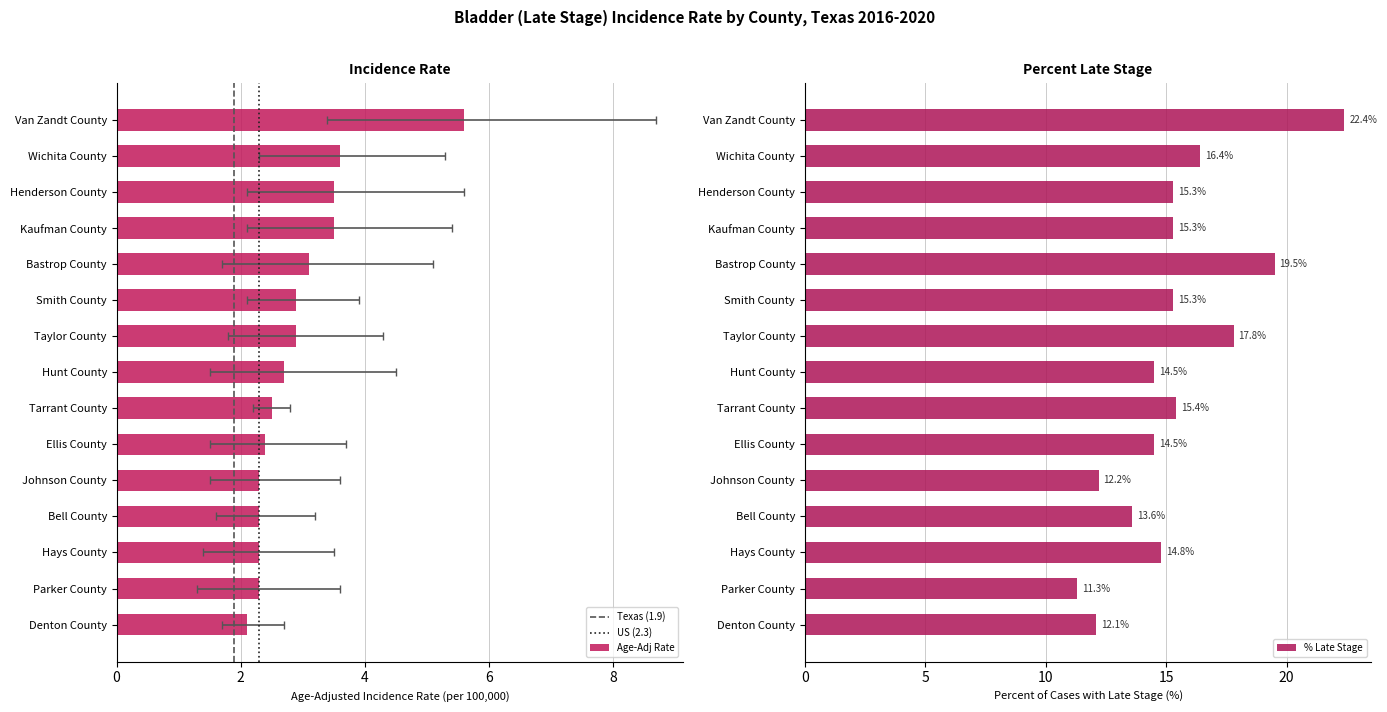

Is it true that Age-Adj Rate equals 3.6 at Wichita County?

True